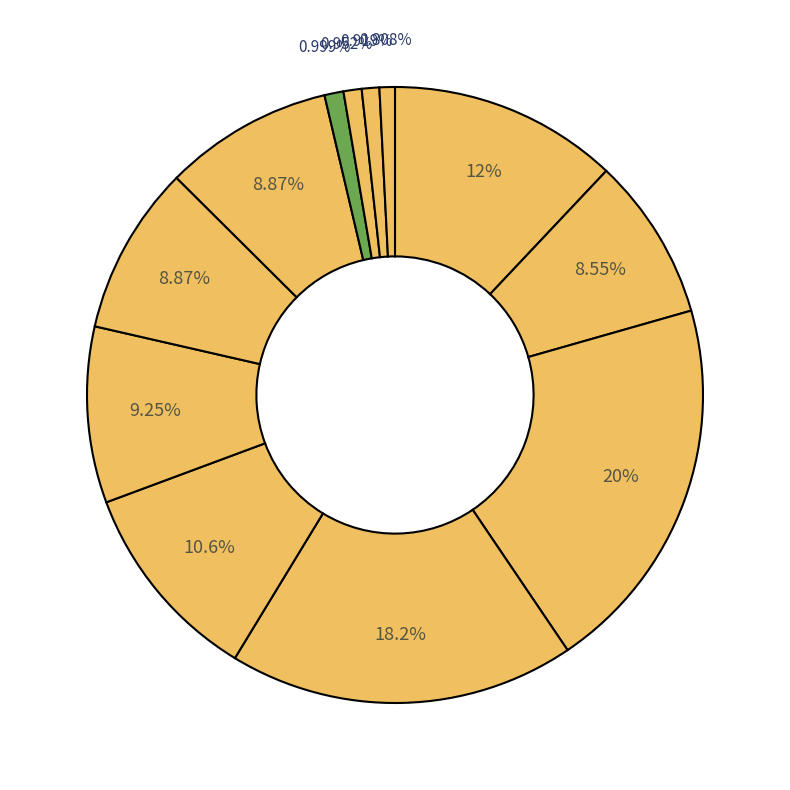

How many segments does this pie chart have?

12